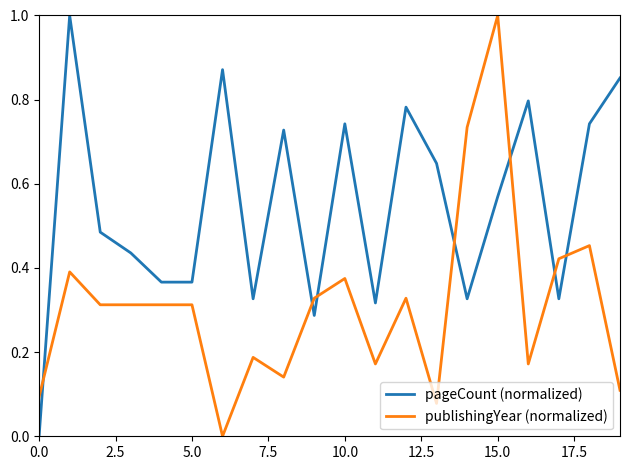

How many interior local peaks does the pageCount (normalized) series have?

6